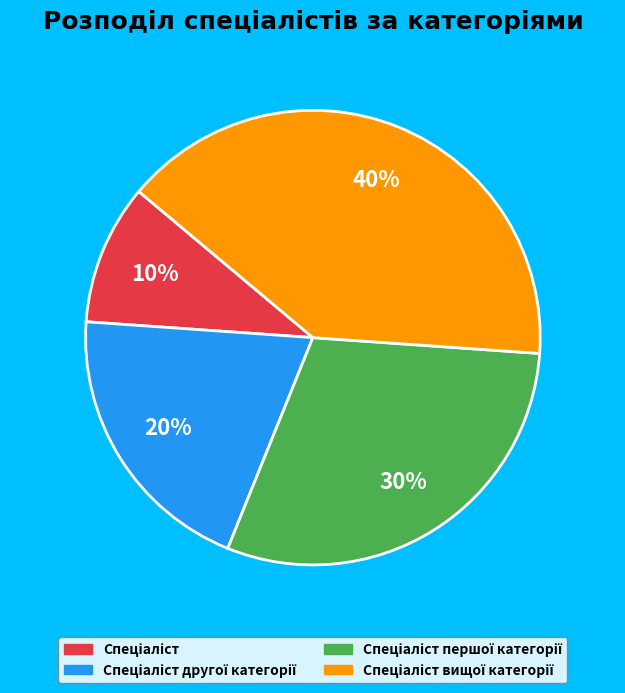

To the nearest percent, what is the average slice percentage?

25%